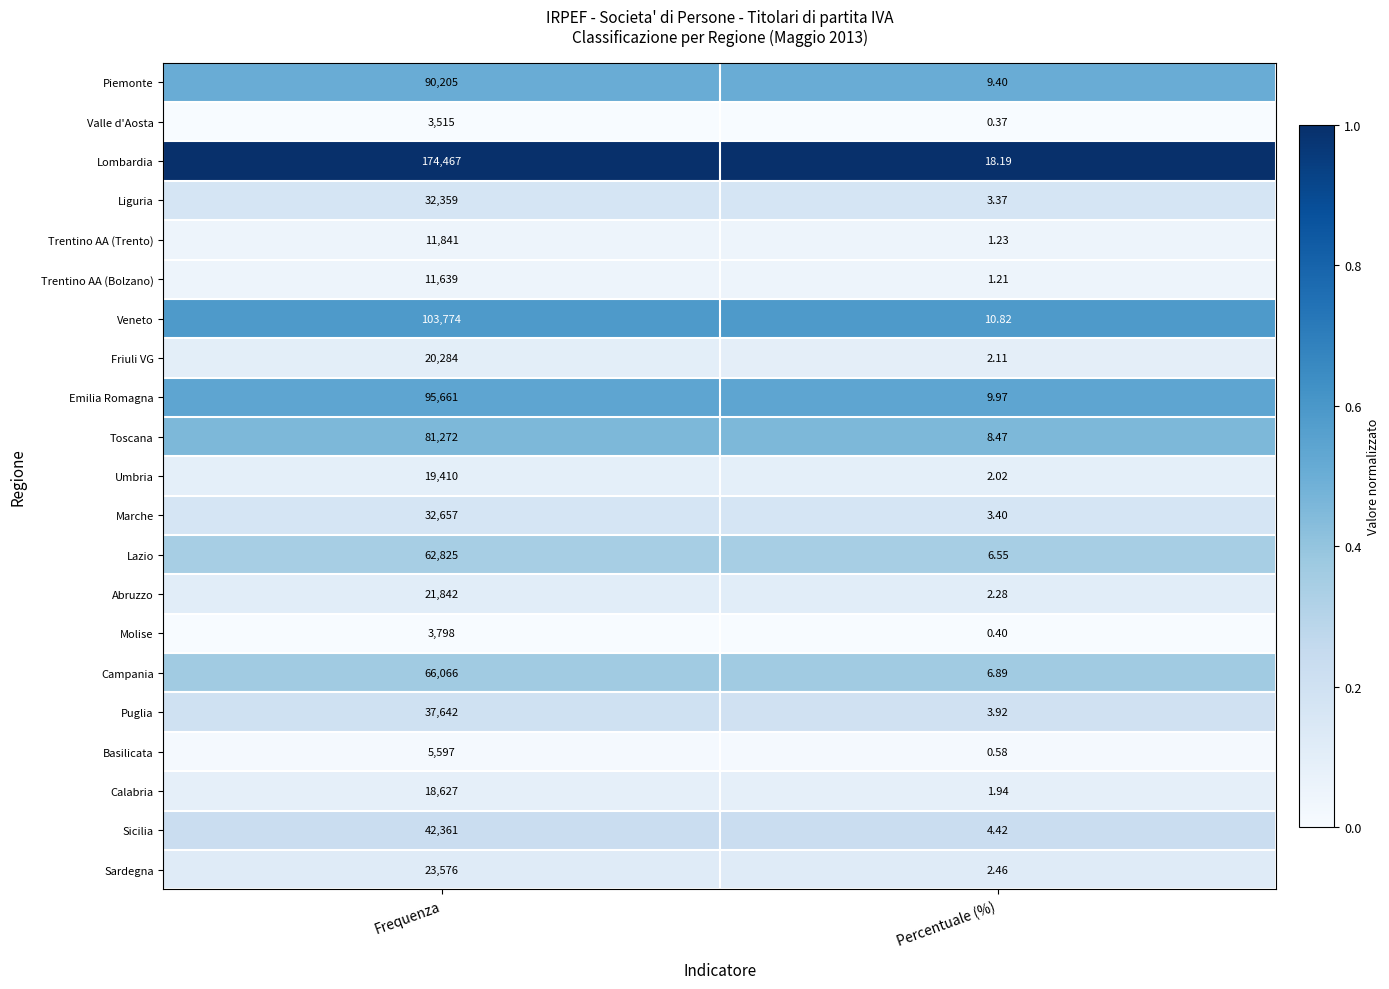

Which series has the widest spread of values?

Lombardia